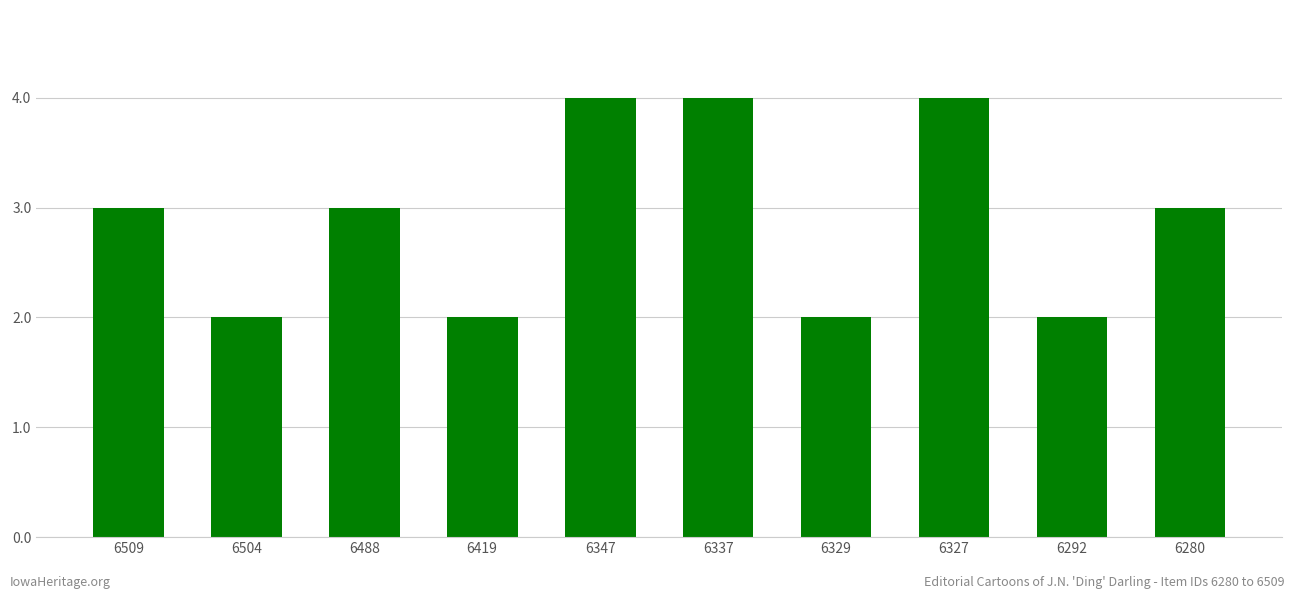

What is the sum of the values at 6329 and 6347?

6